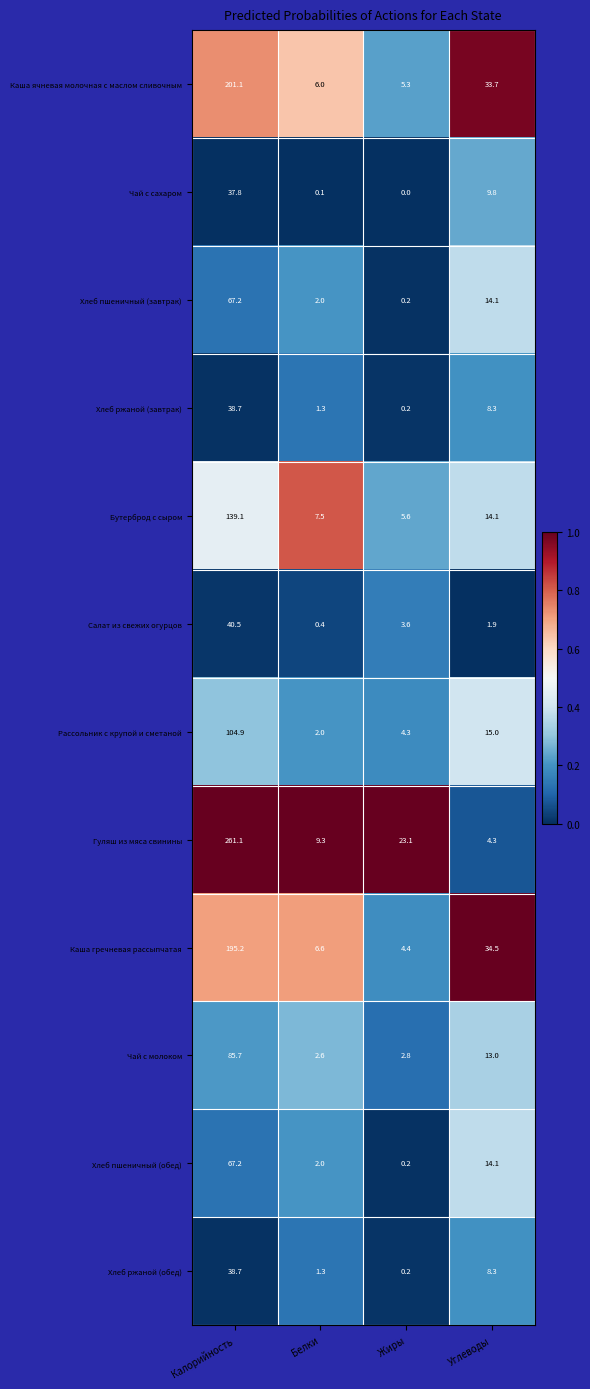

What is the average value of the Хлеб пшеничный (обед) series?

20.9